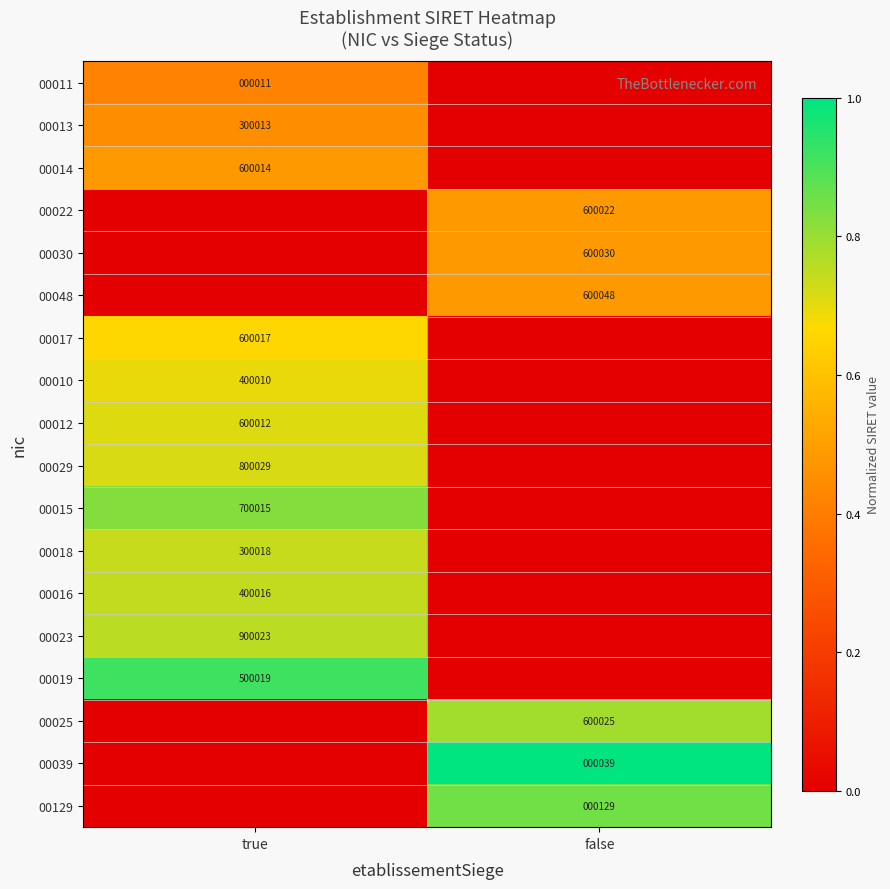

The value of 00048 at false is 600048. True or false?

True